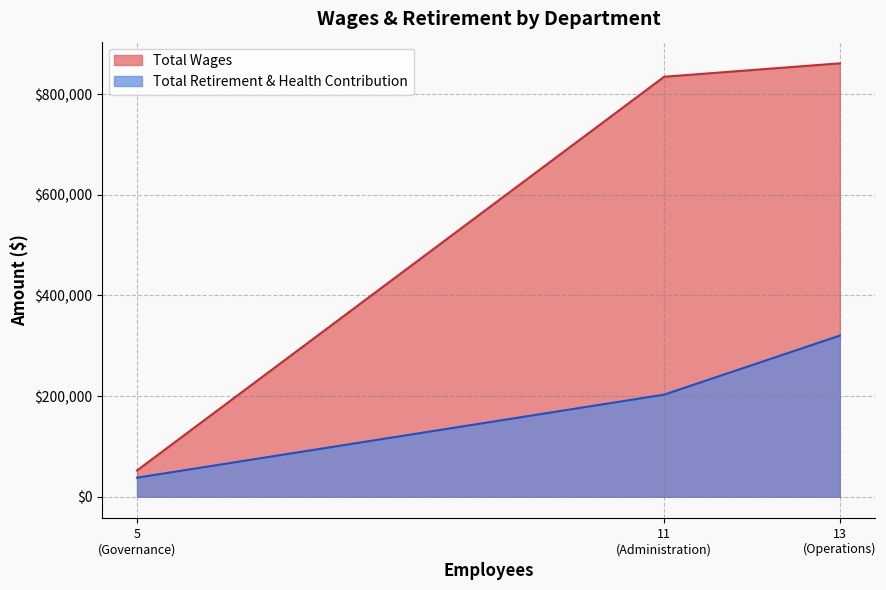

List the series in order of their overall mean, lowest first.

Total Retirement & Health Contribution, Total Wages